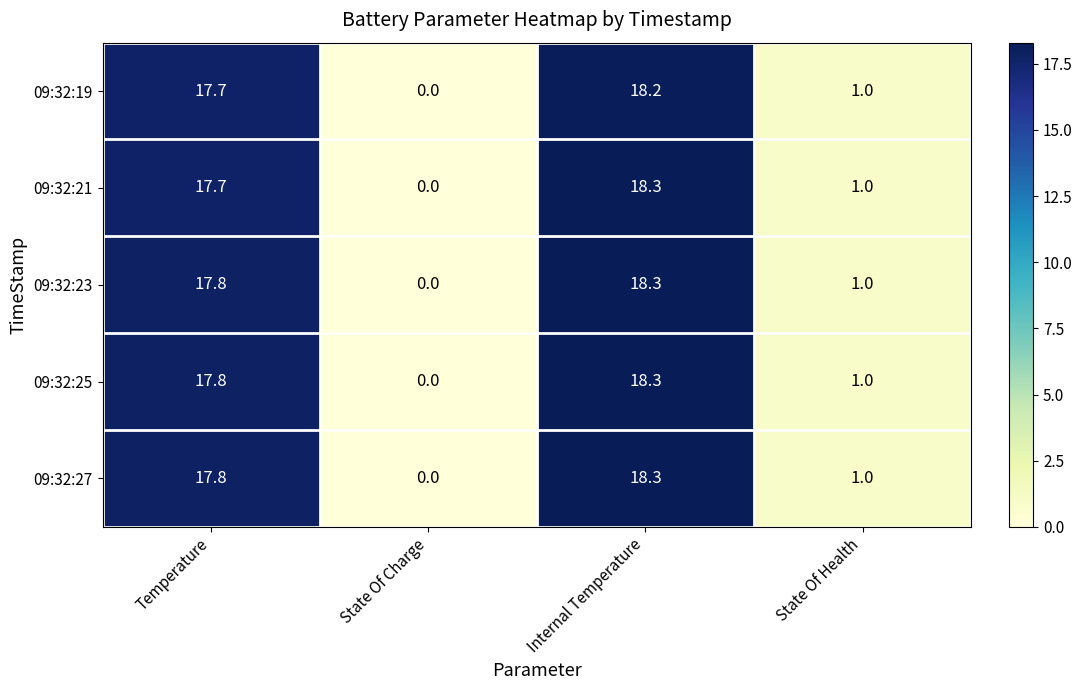

What is the difference between the maximum and minimum values in the 09:32:27 series?

18.3